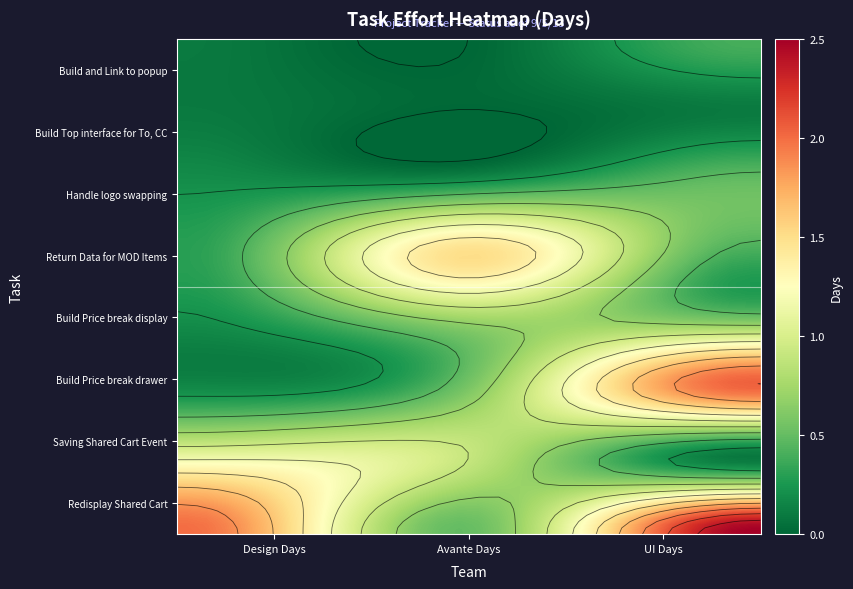

At which label does Build Top interface for To, CC reach its minimum?

1